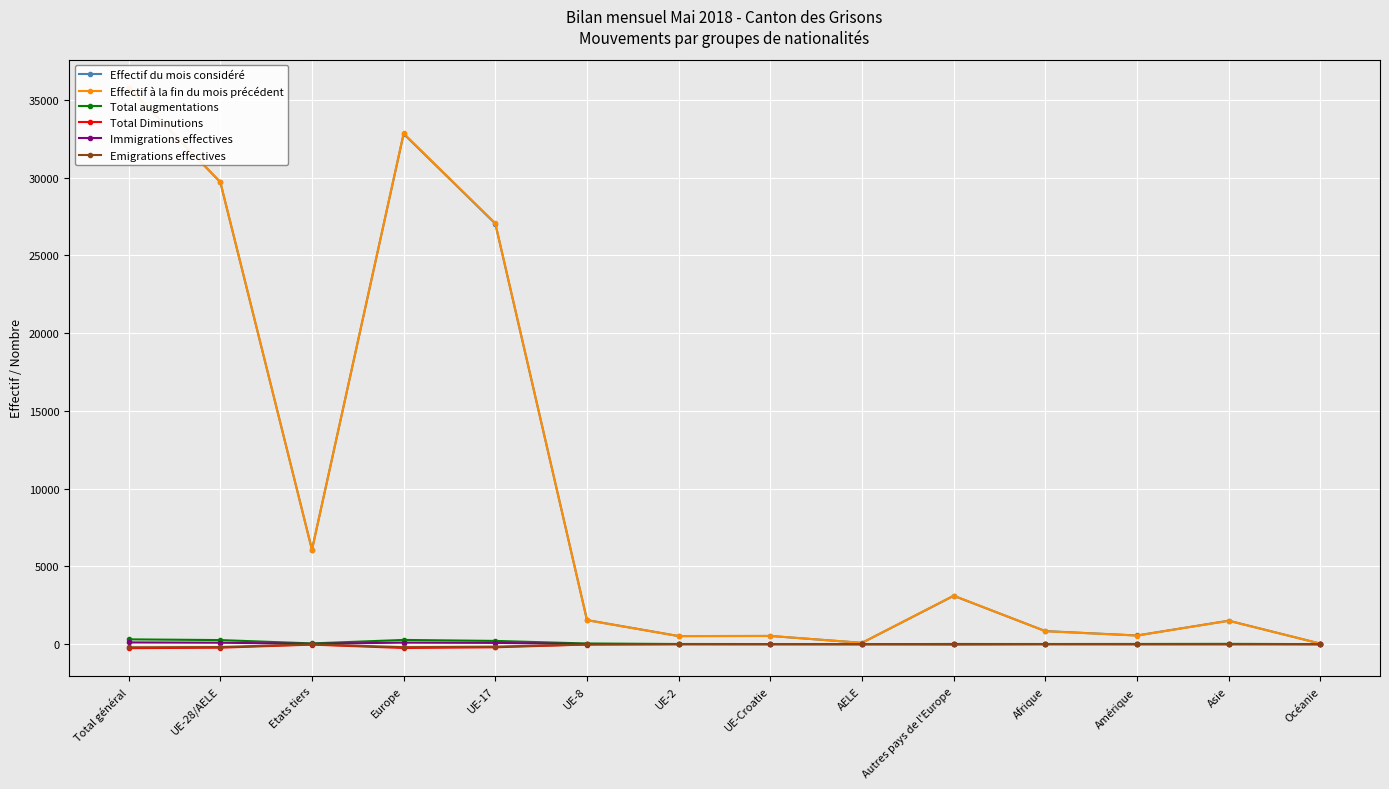

Where is Effectif à la fin du mois précédent nearest to the value 17910?

UE-17